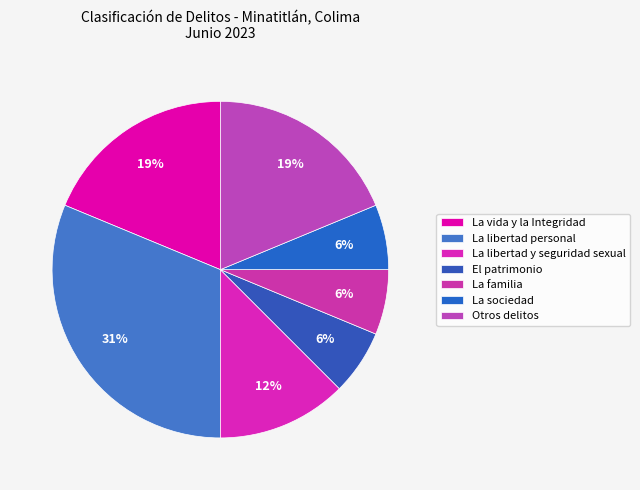

Which slice is the smallest?

El patrimonio